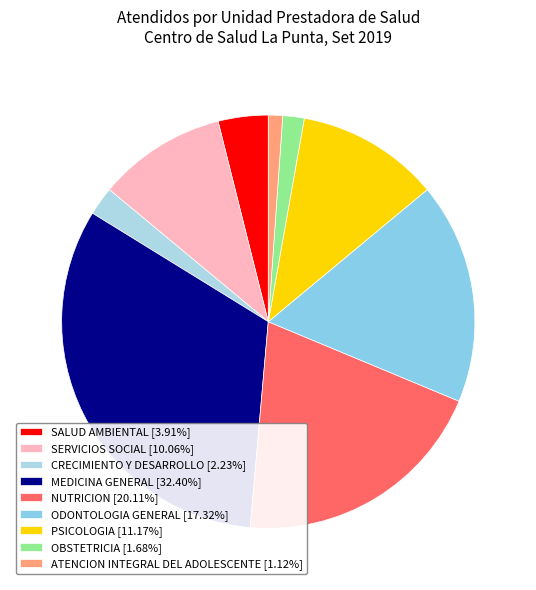

To the nearest percent, what is the difference between the largest and smallest slice percentages?

31%